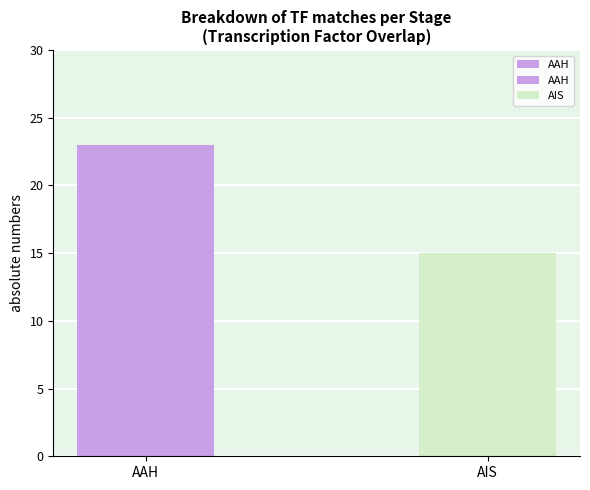

Which label corresponds to the largest value in the chart?

AAH